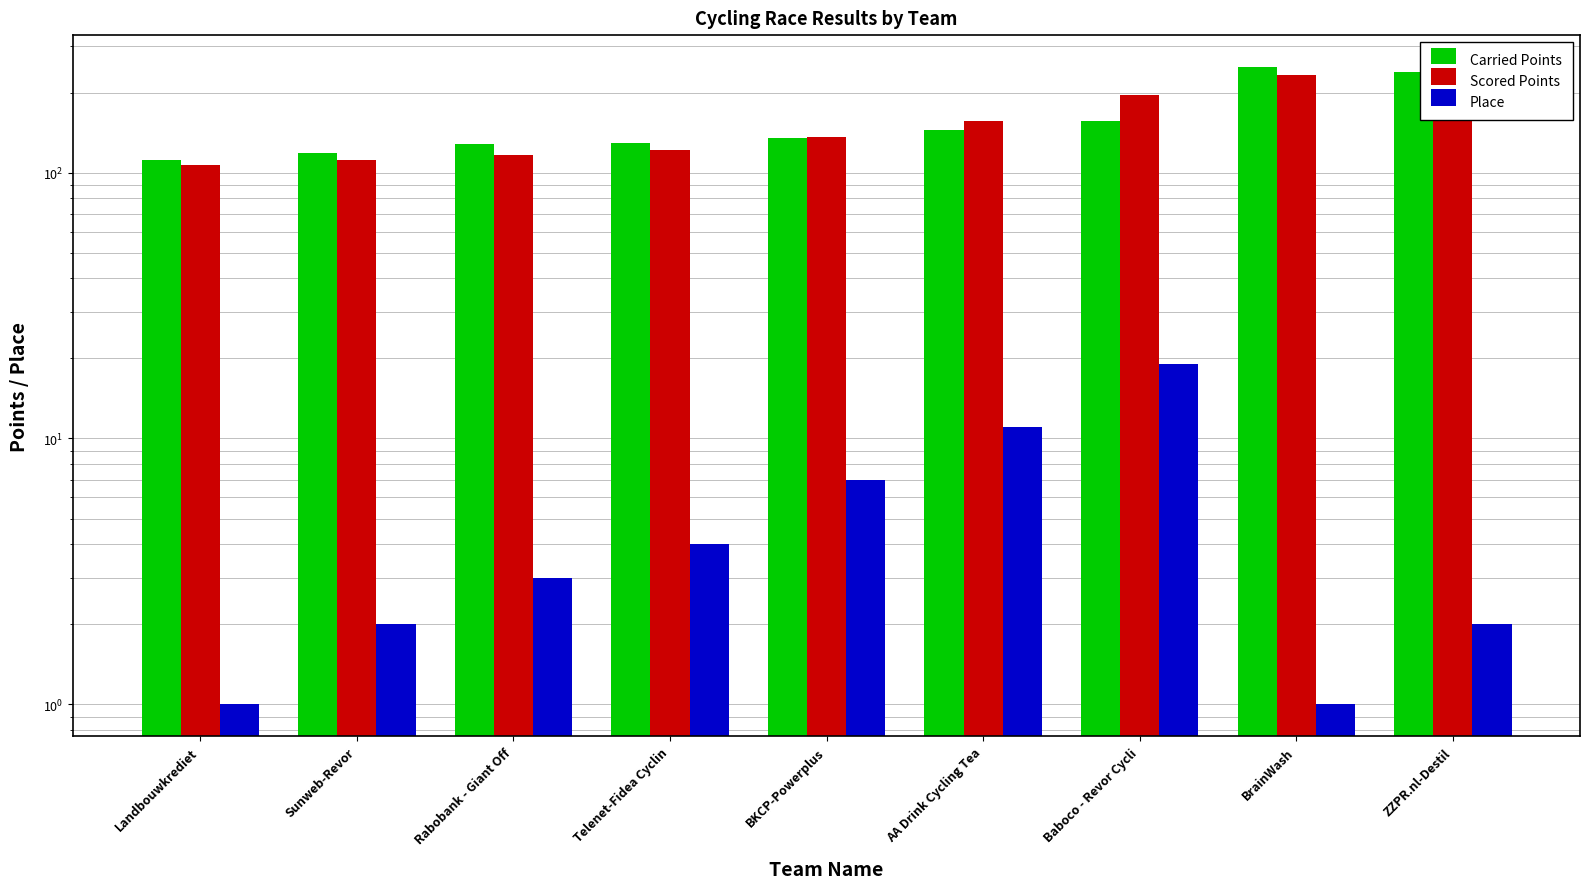

At which category does the chart reach its minimum across all series?

Landbouwkrediet